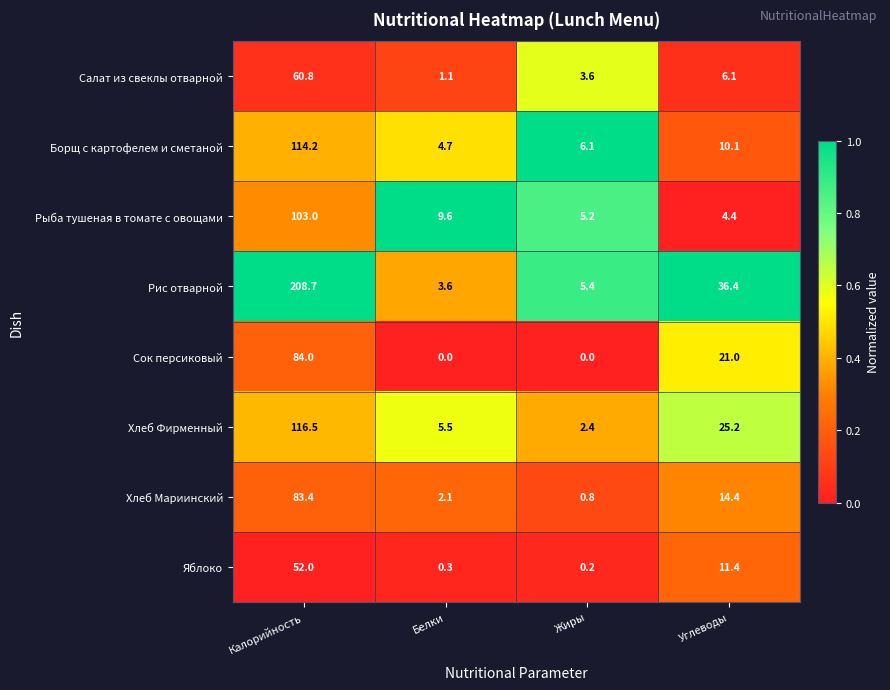

What is the maximum value for Хлеб Мариинский?

83.4